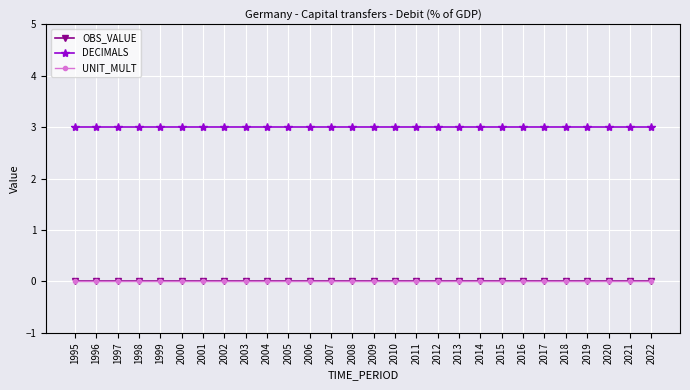

What is the spread (max minus min) of values at 2004?

3